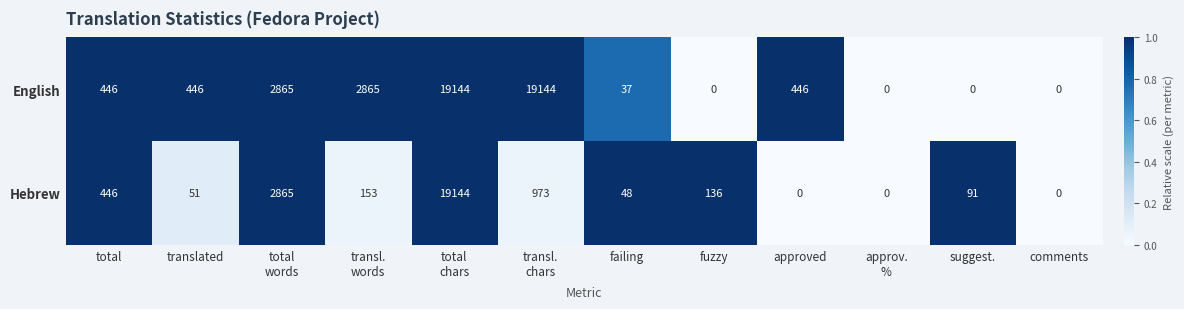

What is the sum of all English values?

45393